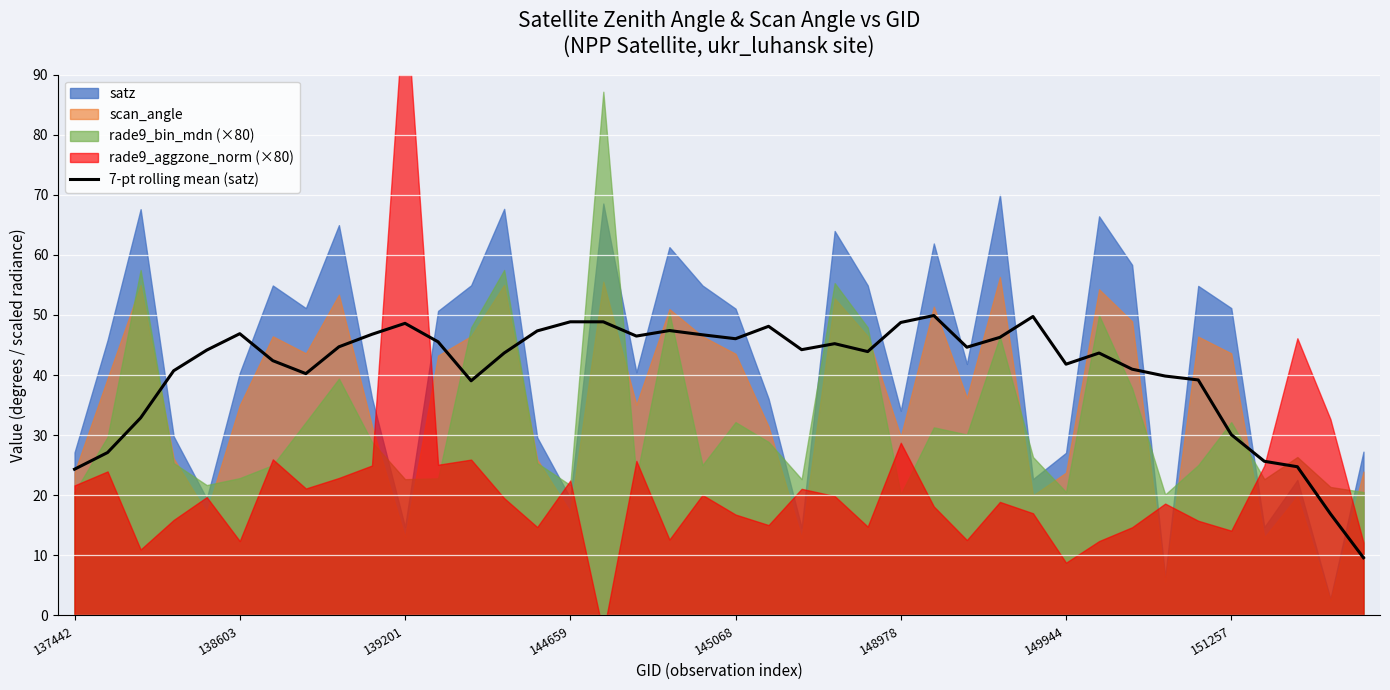

True or false: 7-pt rolling mean (satz) has a value of 23.6 at 144659.

False